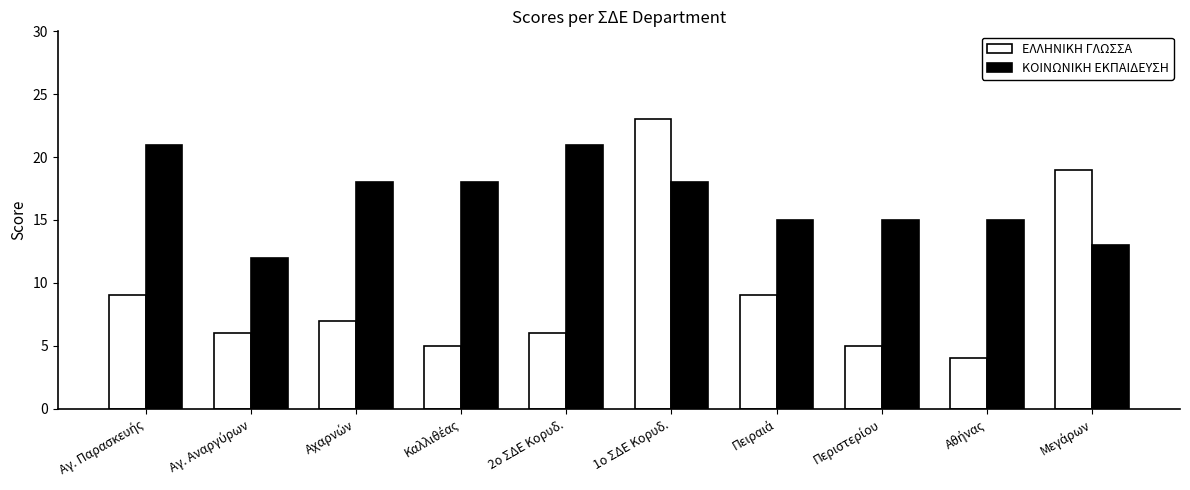

How many bars are there in each group?

2